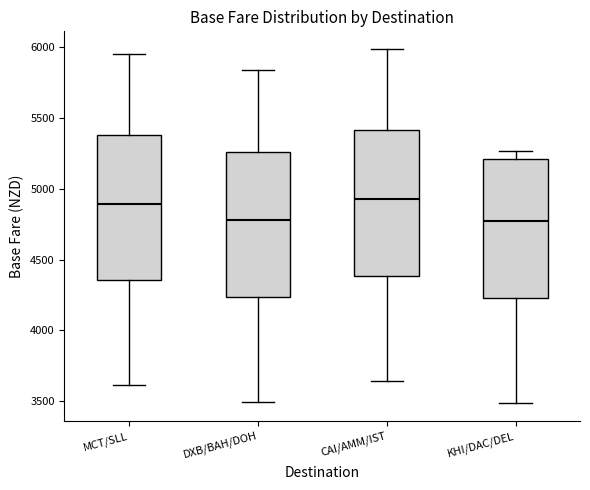

Reading left to right, read every box against the y-axis: the position of its median line, the range the box covers, and the ends of its whiskers. The values are not printed on the chart, so give them approximately, as read against the axis.

MCT/SLL: median 4900, box 4350 to 5400, whiskers 3600 to 5950
DXB/BAH/DOH: median 4800, box 4250 to 5250, whiskers 3500 to 5850
CAI/AMM/IST: median 4950, box 4400 to 5400, whiskers 3650 to 6000
KHI/DAC/DEL: median 4750, box 4250 to 5200, whiskers 3500 to 5250